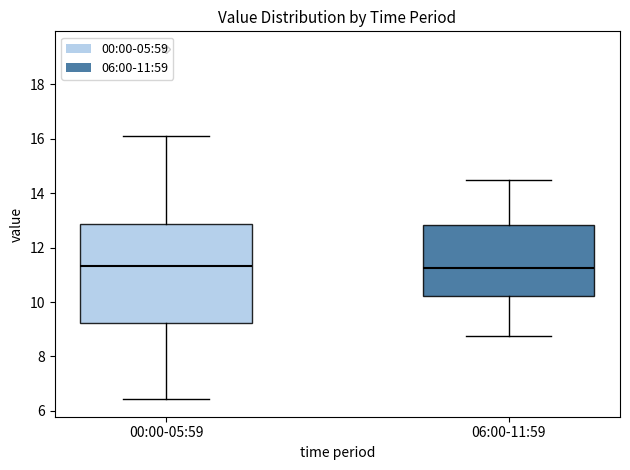

Comparing the boxes themselves (not the whiskers), which one is the tallest?

00:00-05:59